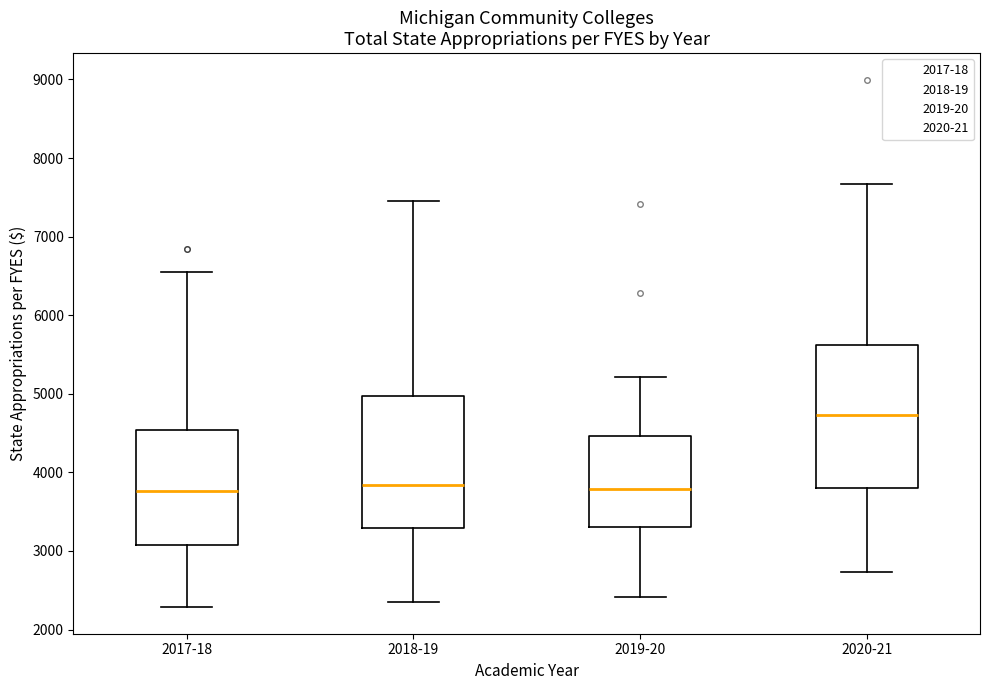

Where does the median line of the box for 2019-20 sit on the y-axis? The values are not printed on the chart, so give them approximately, as read against the axis.

3800